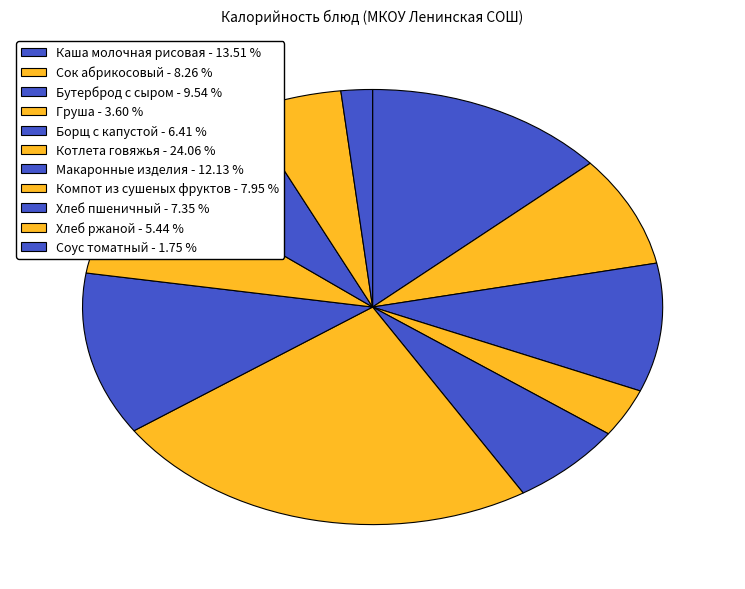

True or false: Бутерброд с сыром accounts for 2% of the total.

False